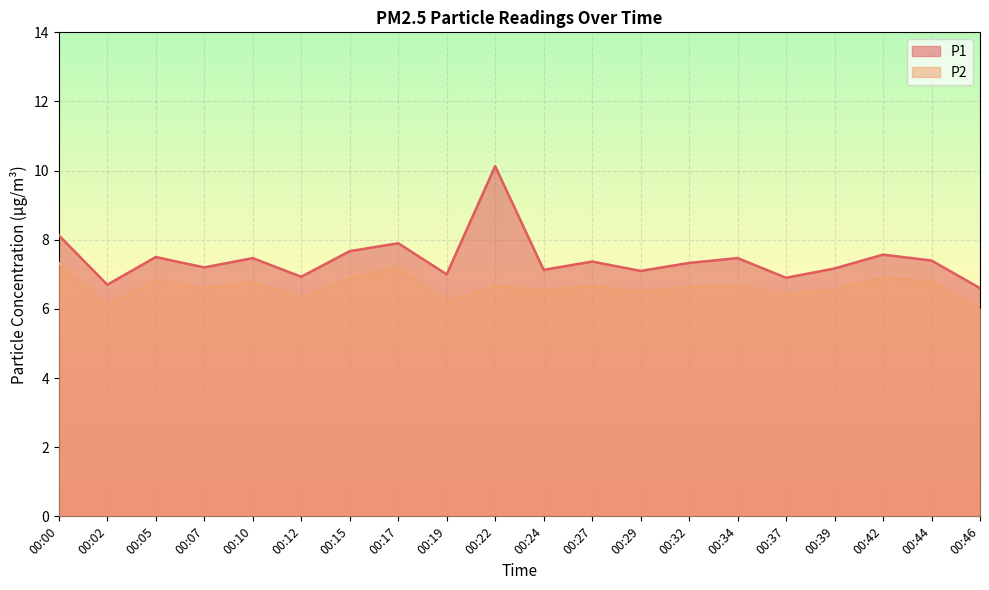

Does the chart display data point markers on the line(s)?

No